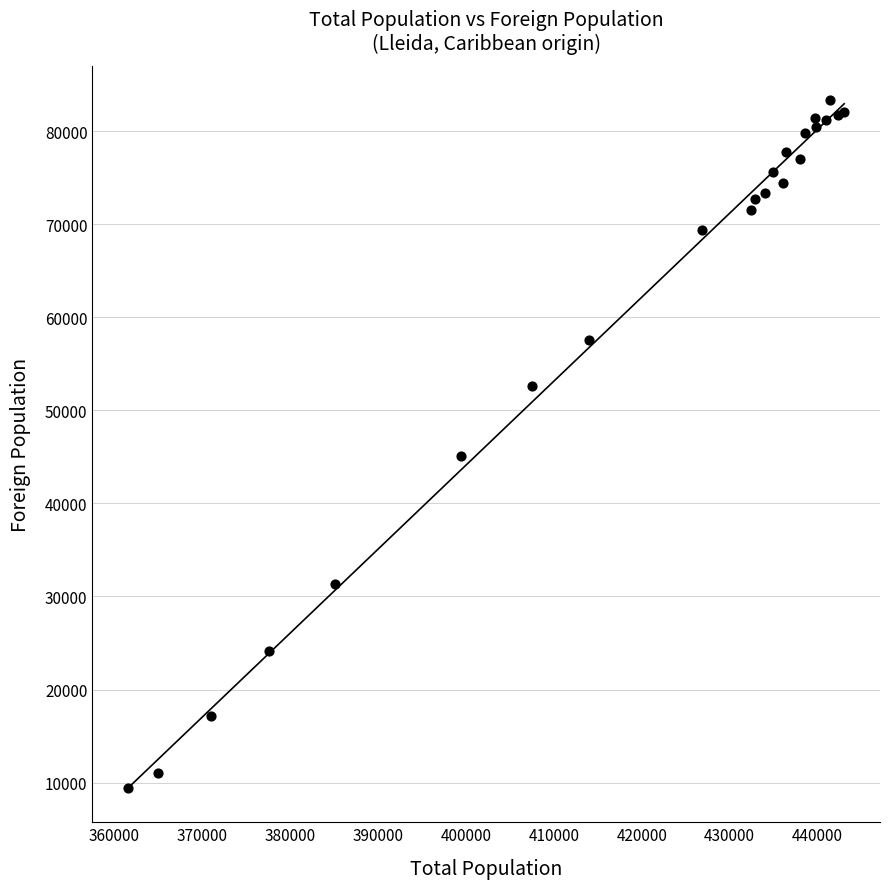

What Y value in the scatter plot is closest to 46373?

45144